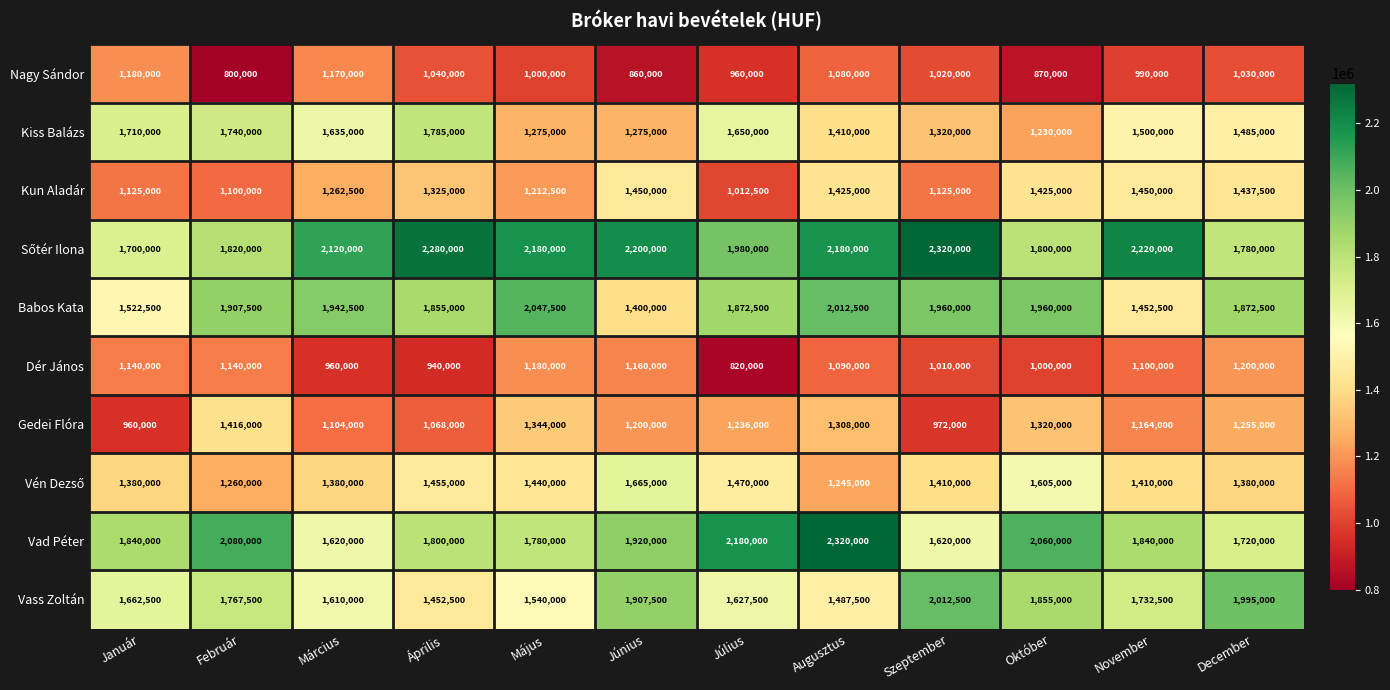

Which series has the largest range (max minus min)?

Vad Péter